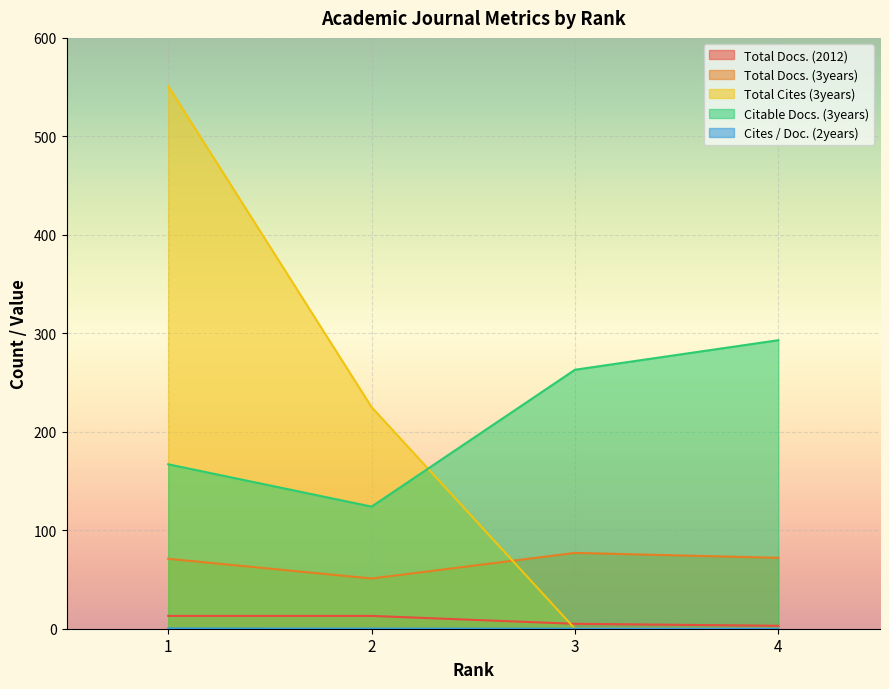

What is the total value across all series at 2?

413.1